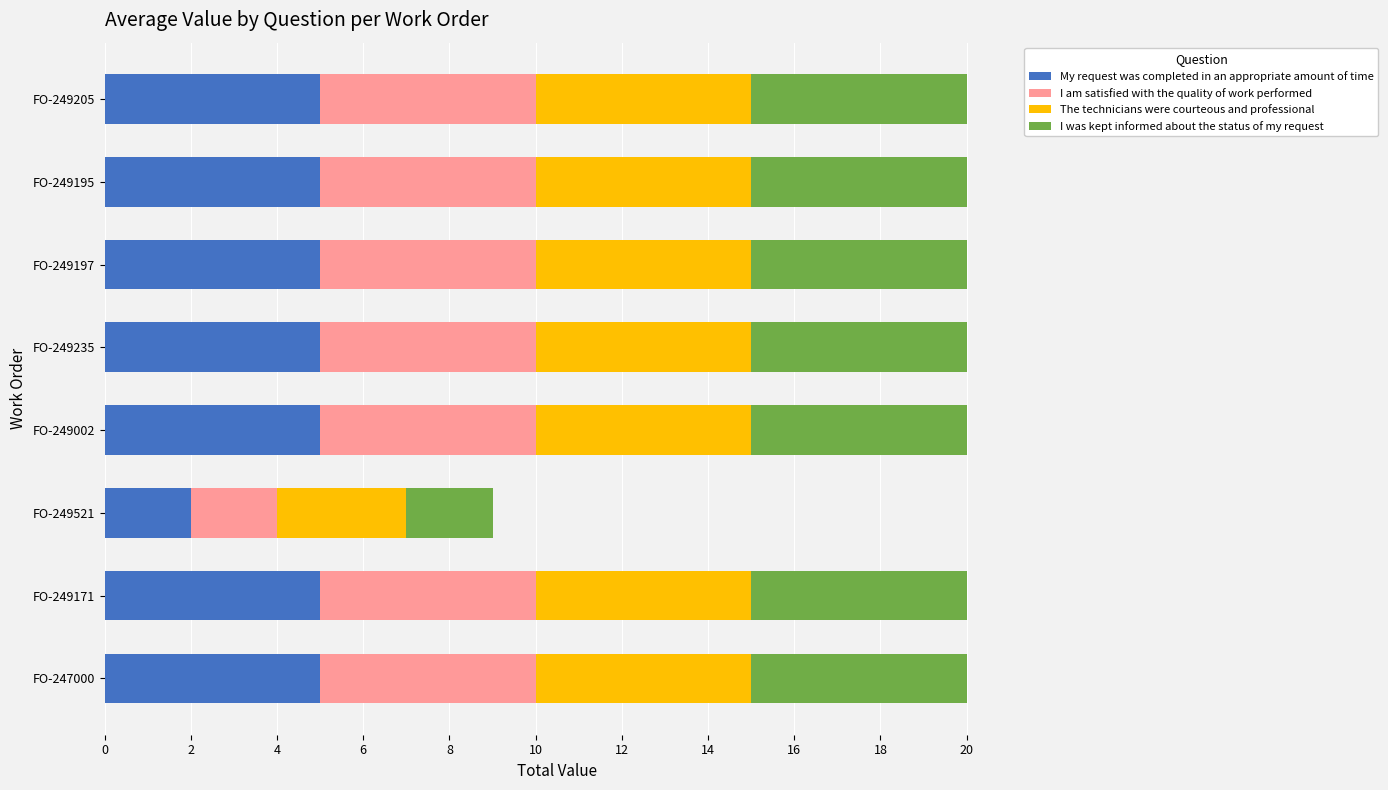

What is the highest value of the My request was completed in an appropriate amount of time series?

5